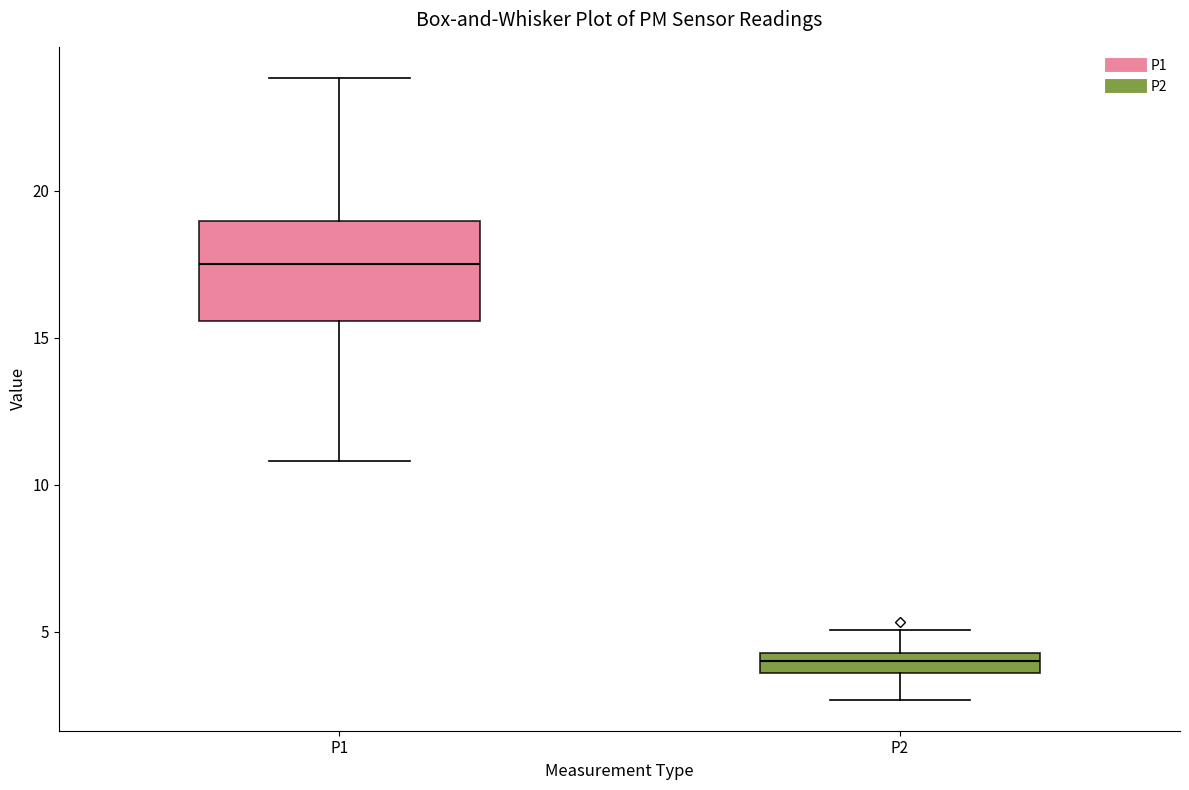

Comparing the boxes themselves (not the whiskers), which one is the tallest?

P1